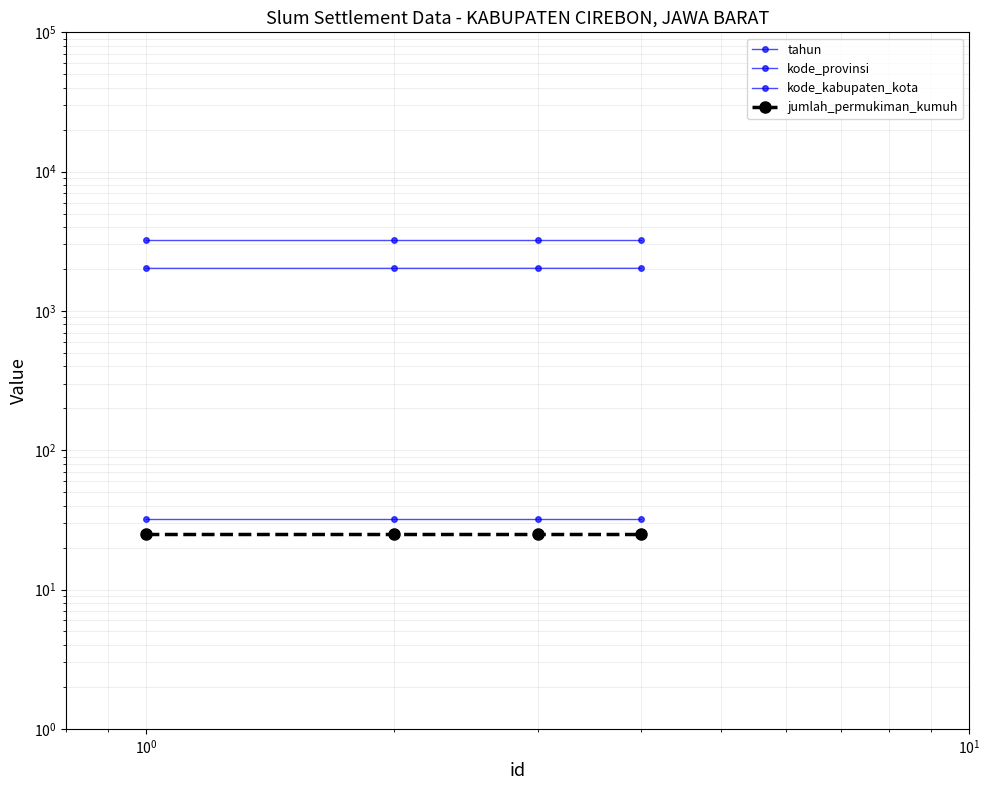

Between $\mathdefault{10^{1}}$ and $\mathdefault{10^{0}}$, which is larger?

$\mathdefault{10^{1}}$